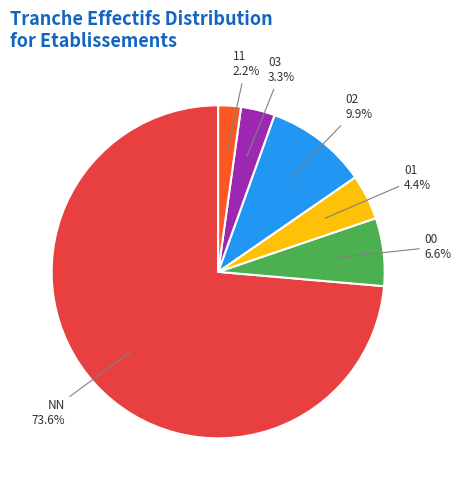

How many segments does this pie chart have?

6